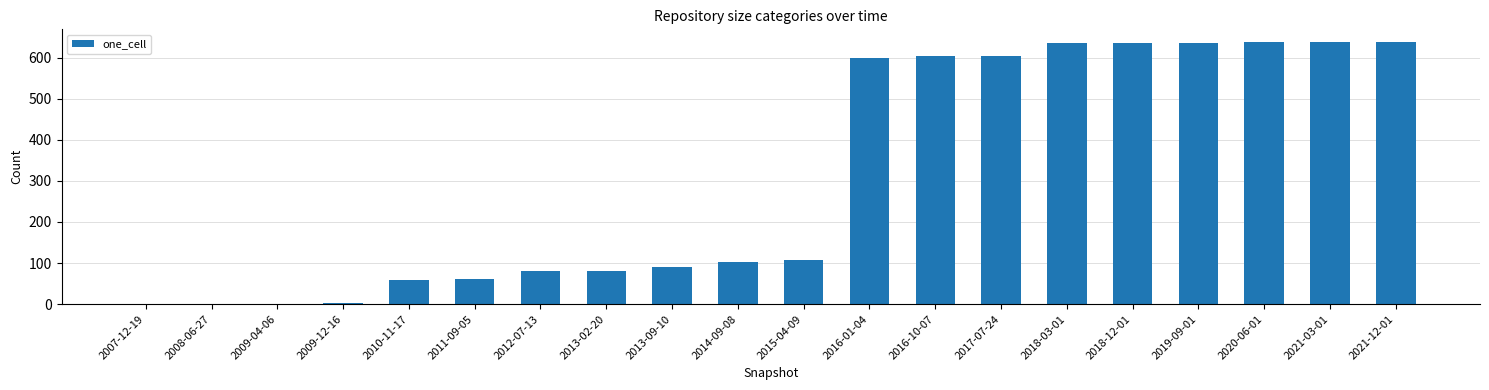

What is the sum of all values?

6211